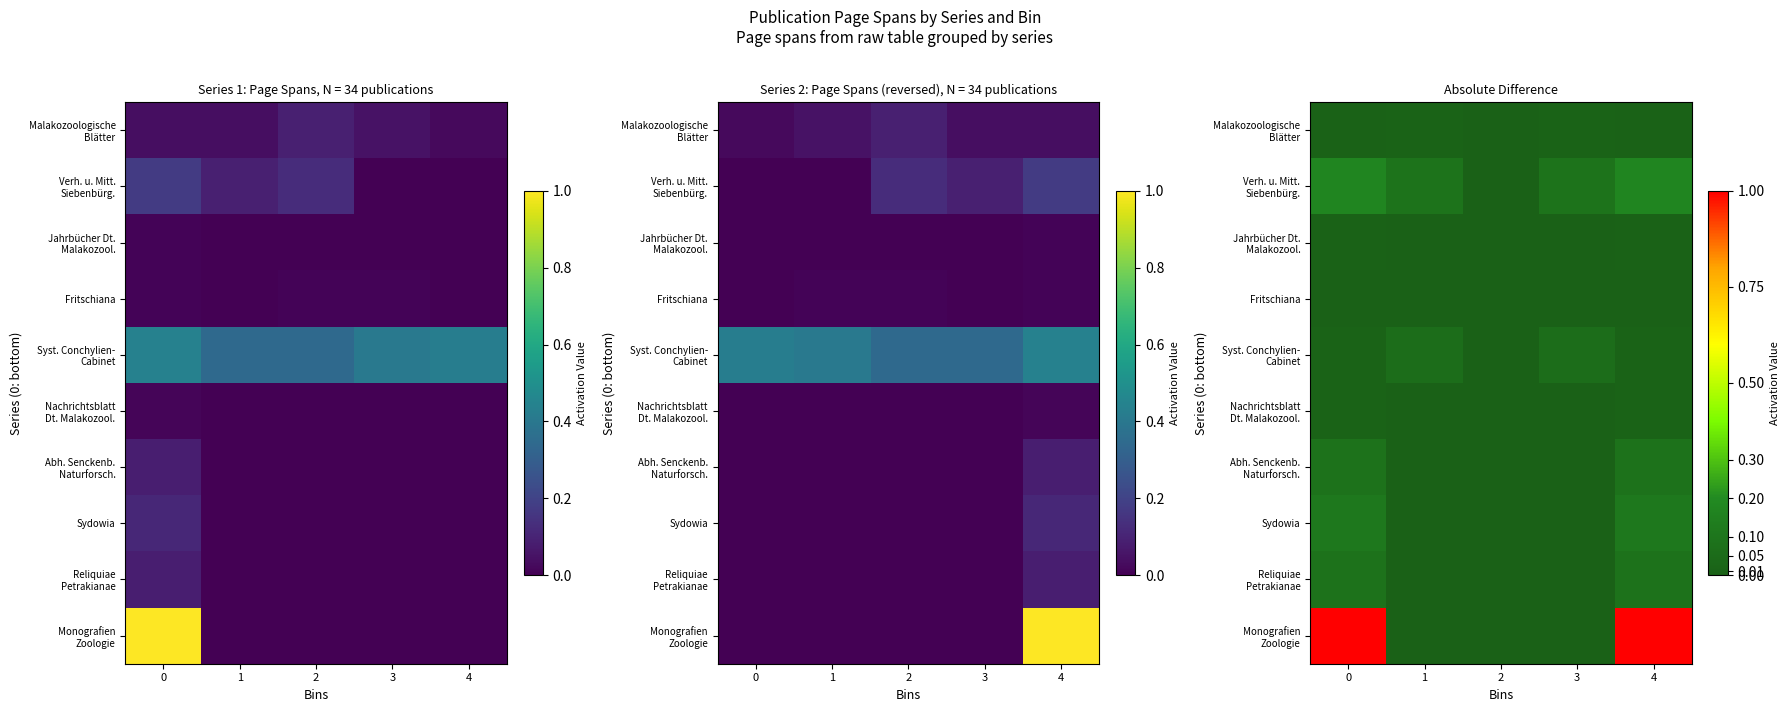

The value of Verh. u. Mitt. Siebenbürg. at 0 is 0.0. True or false?

False